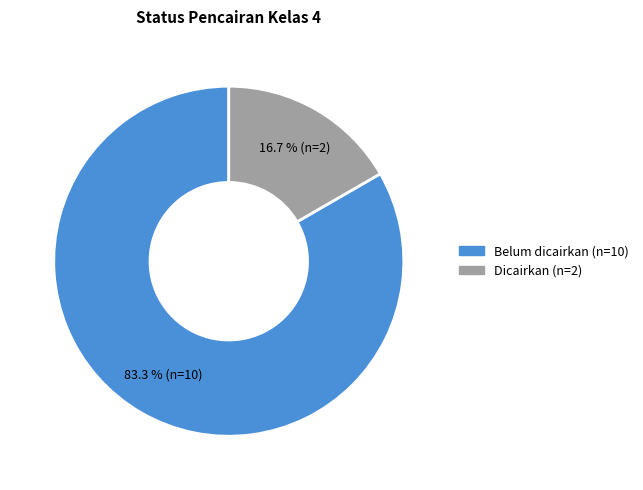

How many slices are in this pie chart?

2